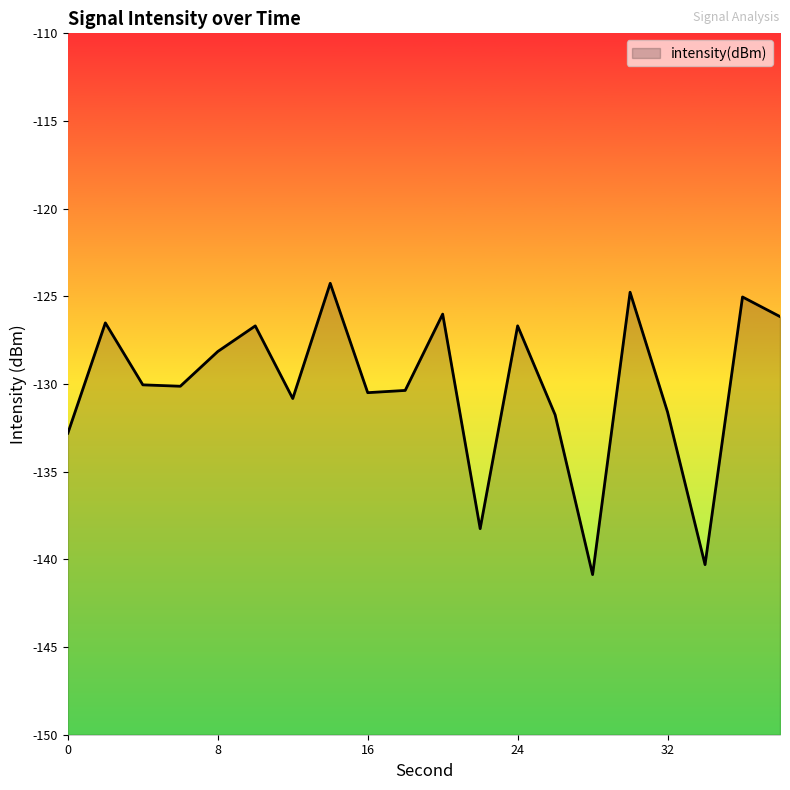

Where is the data nearest to the value -132?

26